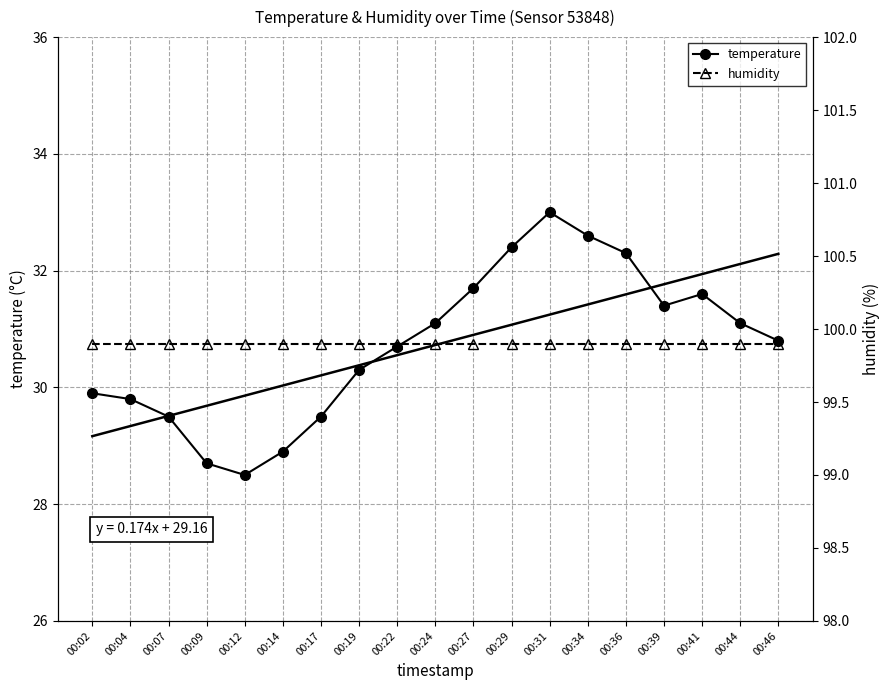

True or false: there are more than 2 points higher than both neighbors.

False